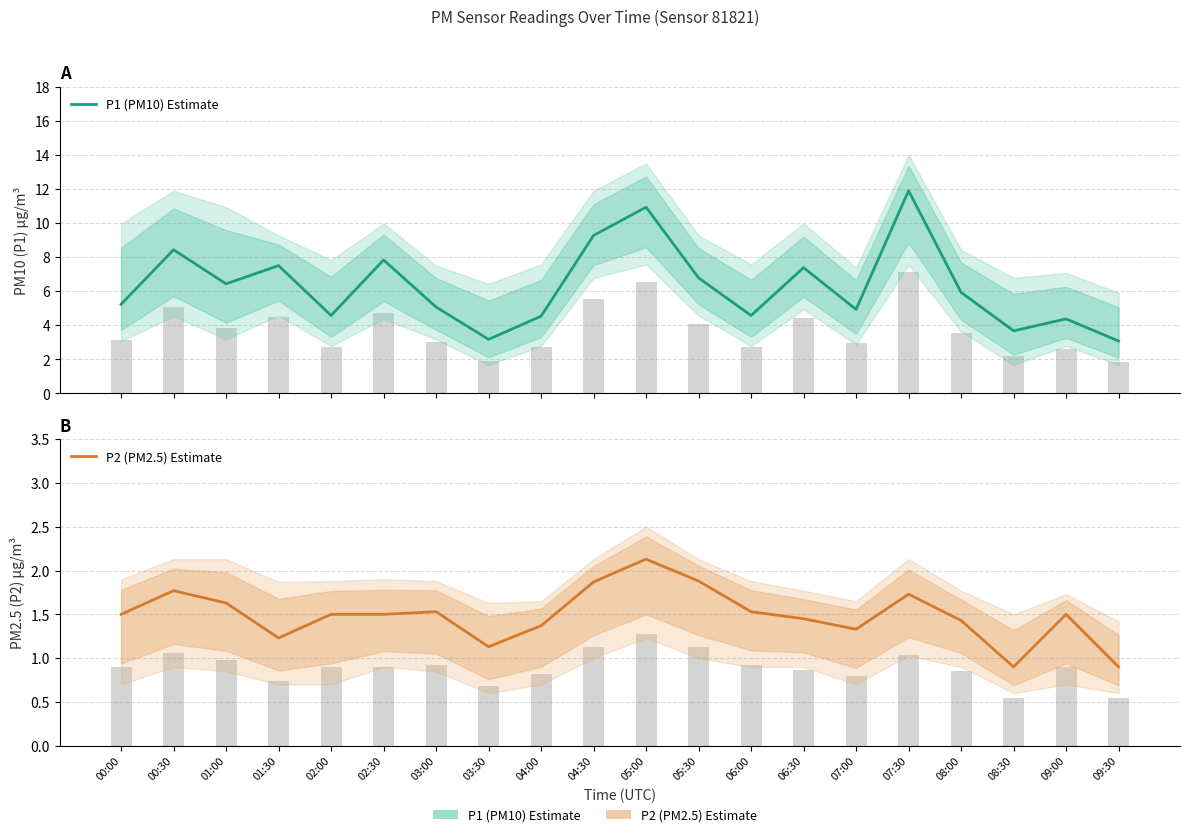

The P1 (PM10) Estimate series shows 5.9 at 08:00. True or false?

True